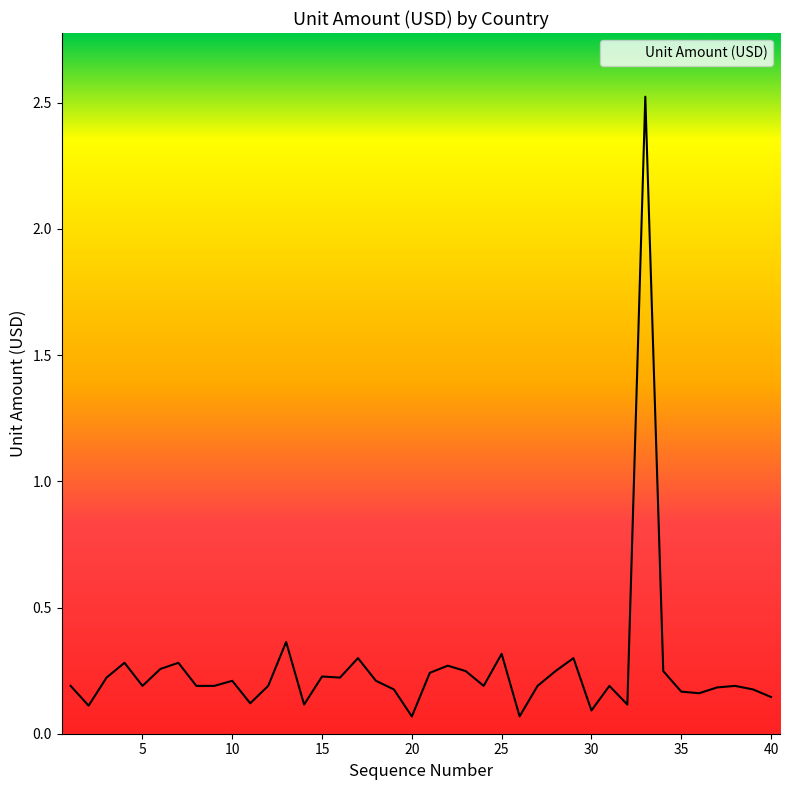

What is the difference between the maximum and minimum values?

2.5